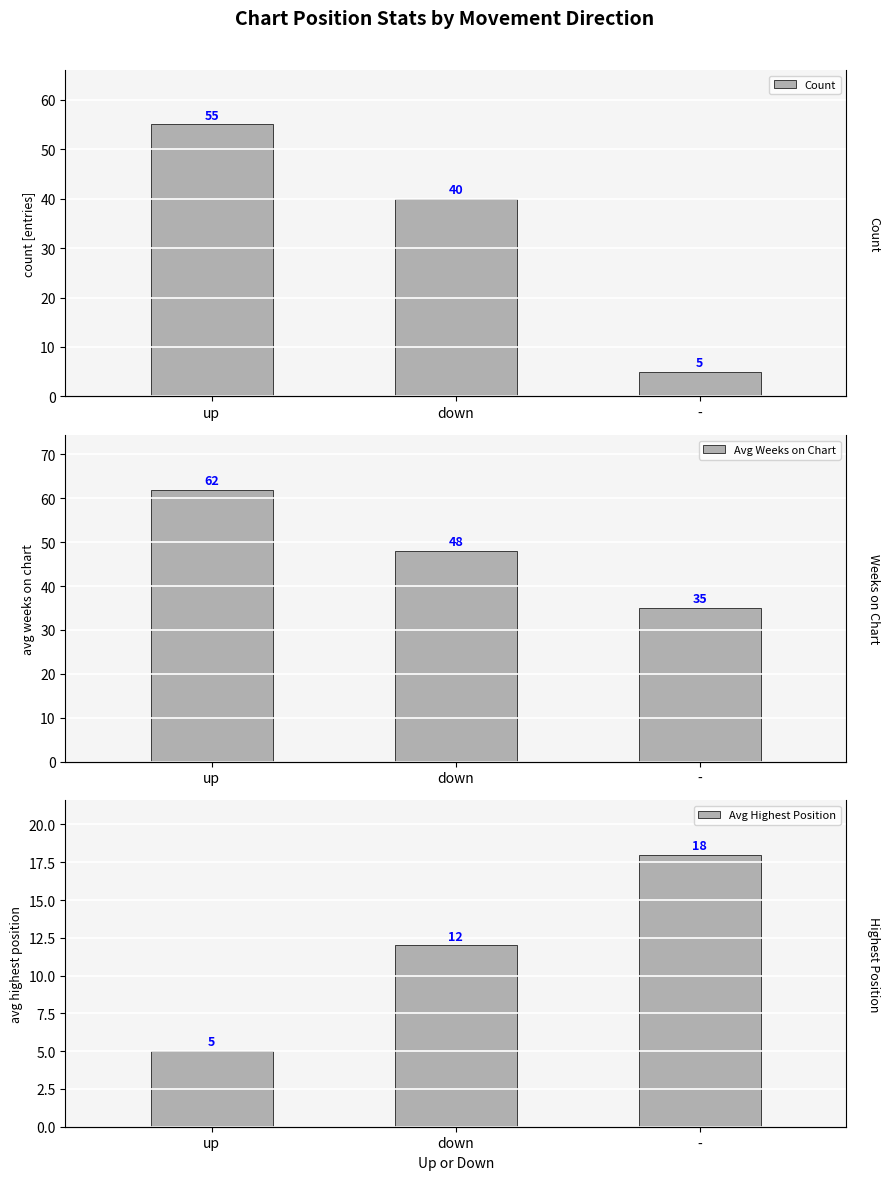

What is the minimum value shown in the chart?

5